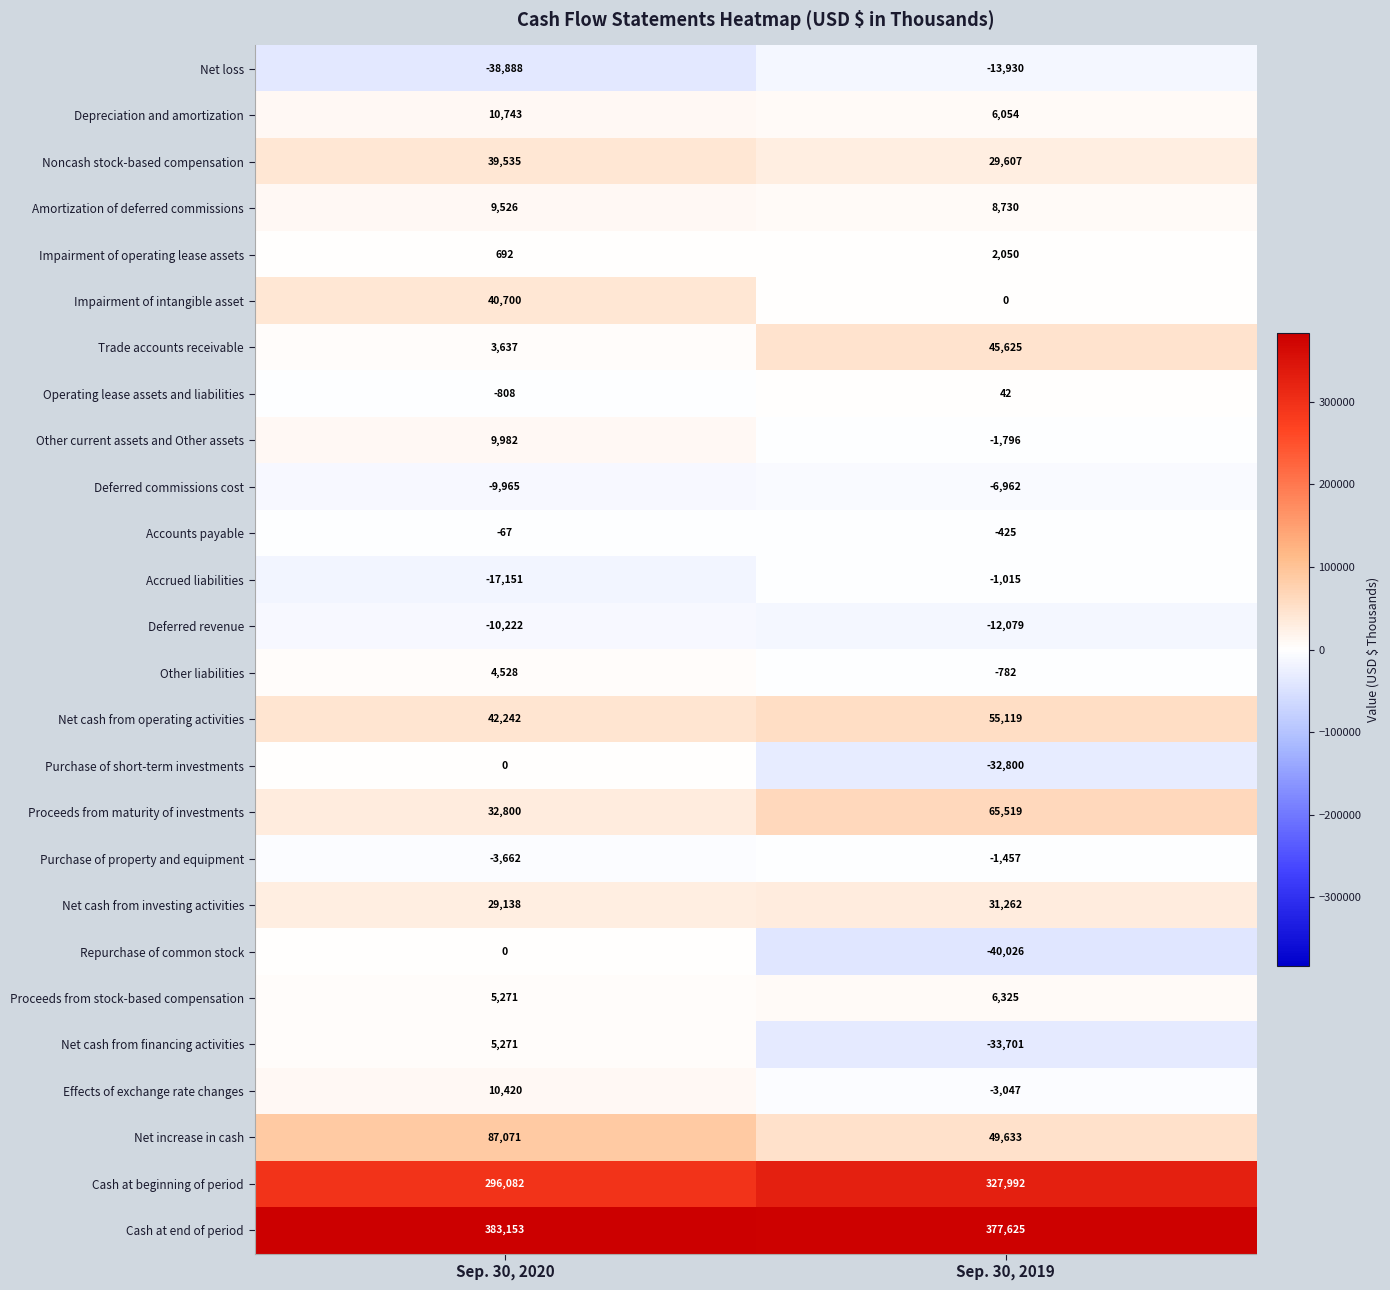

At how many categories does at least one series exceed 294953?

2